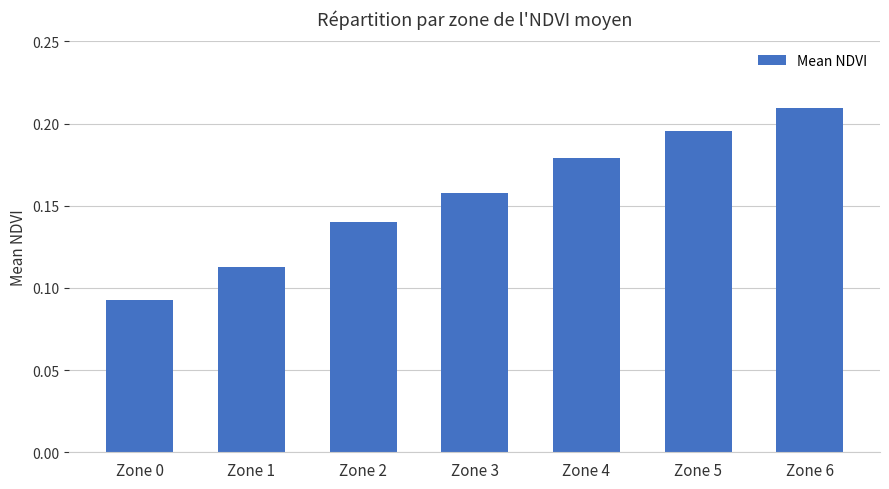

List the labels in order of value, smallest first.

Zone 0, Zone 1, Zone 2, Zone 3, Zone 4, Zone 5, Zone 6